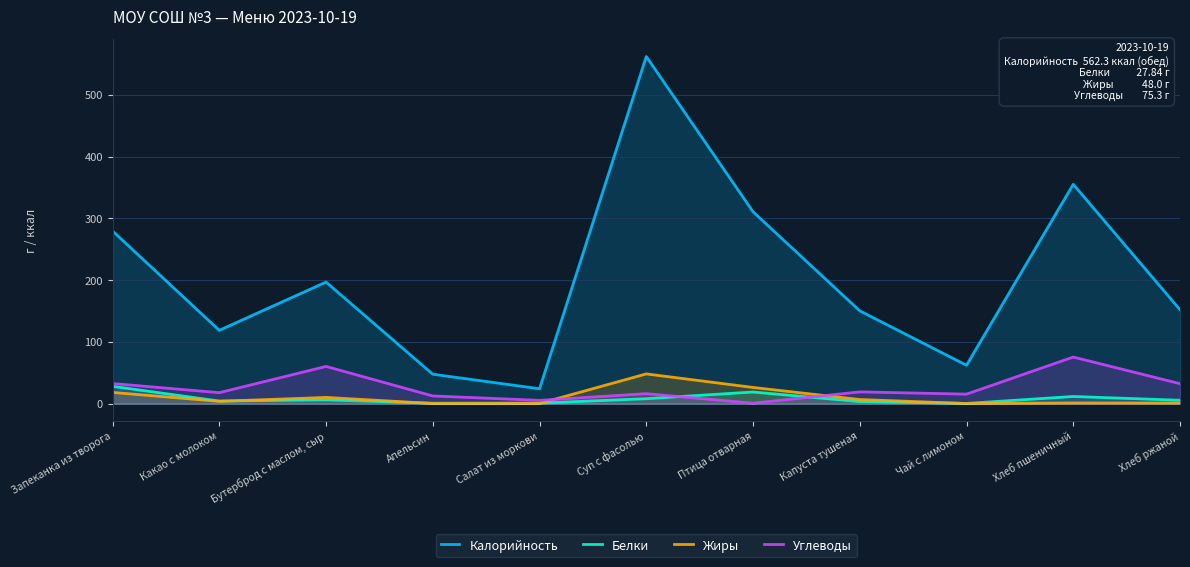

How many intersections are there between Белки and Жиры?

4